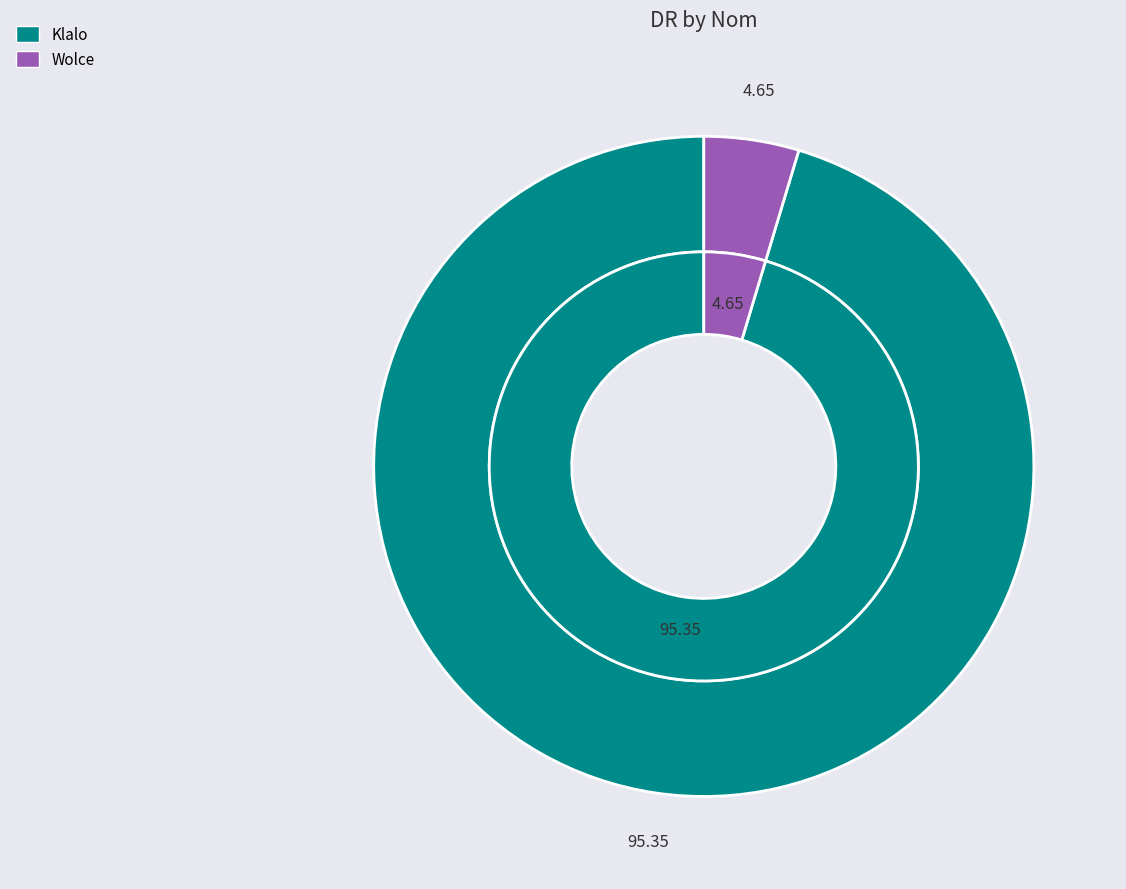

Which has a higher value, Klalo or Wolce?

Klalo